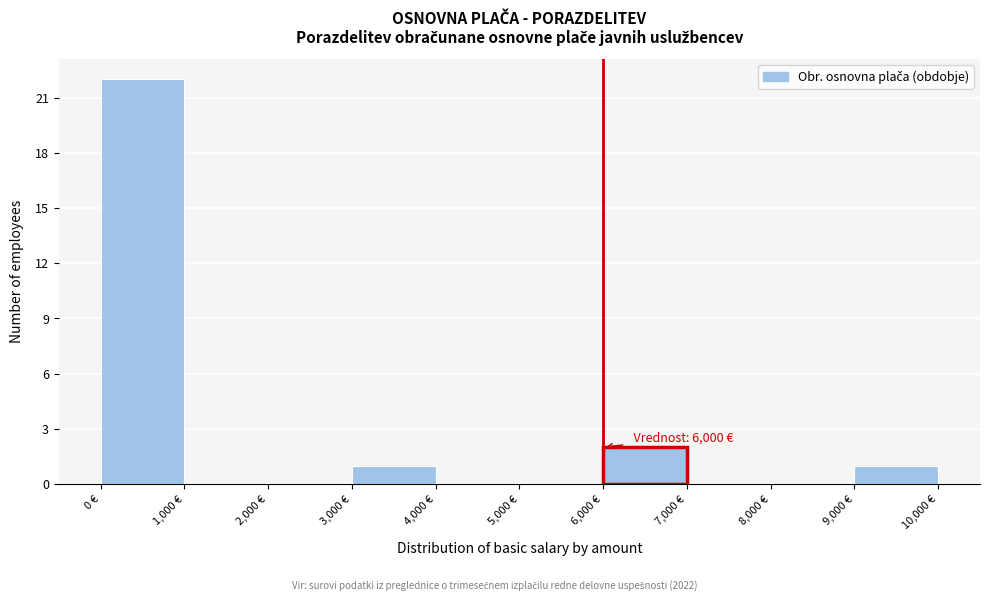

Over which range of the x-axis is the bar tallest?

0 to 1000